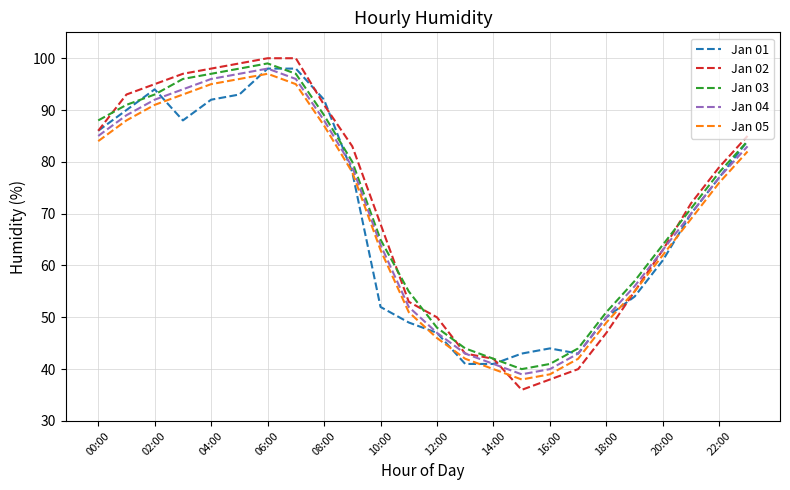

True or false: Jan 03 and Jan 05 cross at least once.

False